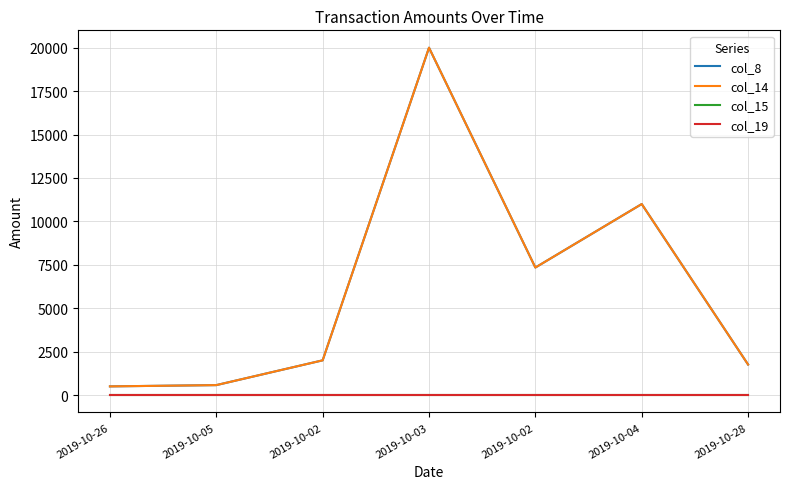

Is this an area chart (filled region under the line)?

No